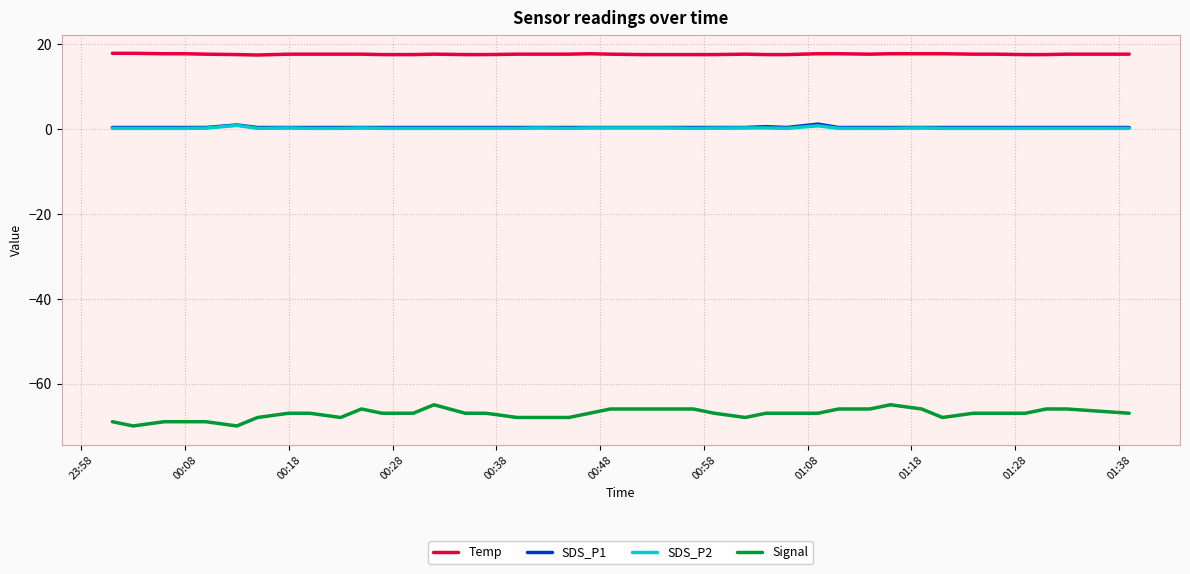

Which series has the largest total across all categories?

Temp